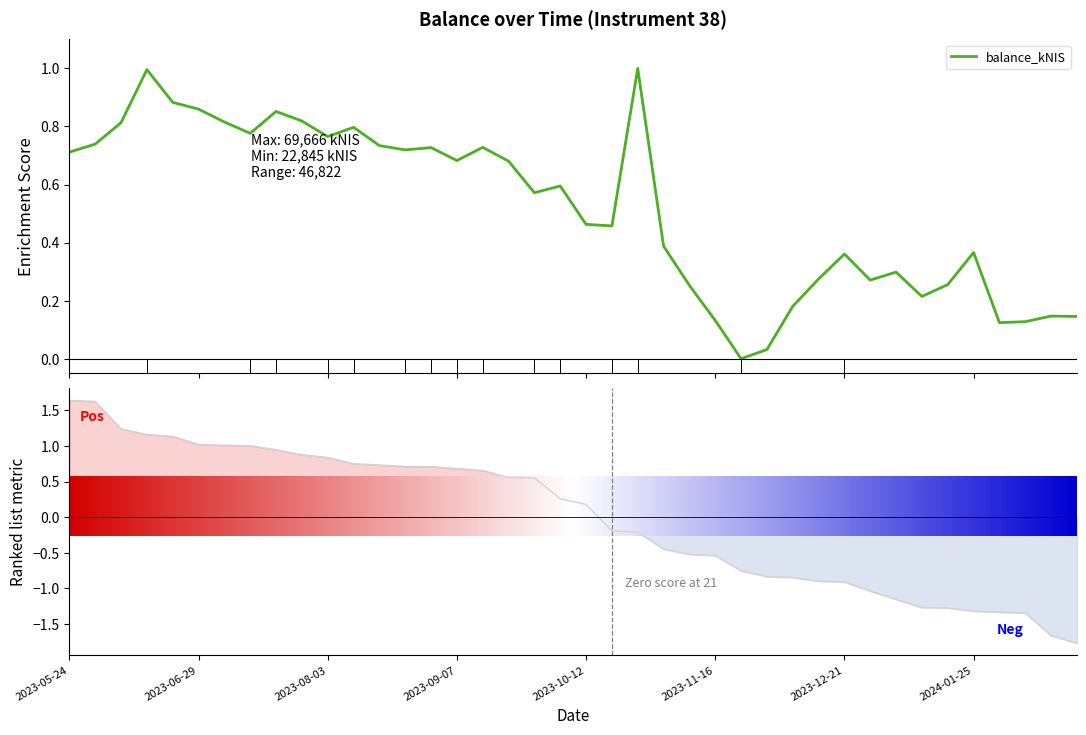

Is it true that the value at 2023-10-19 is 0.5?

True